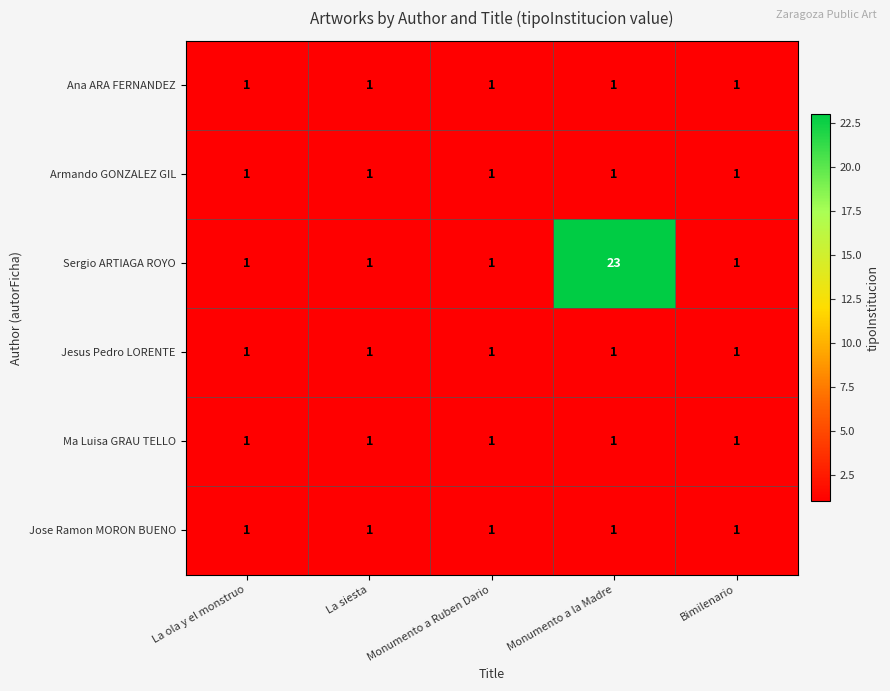

Which series has the widest spread of values?

Sergio ARTIAGA ROYO